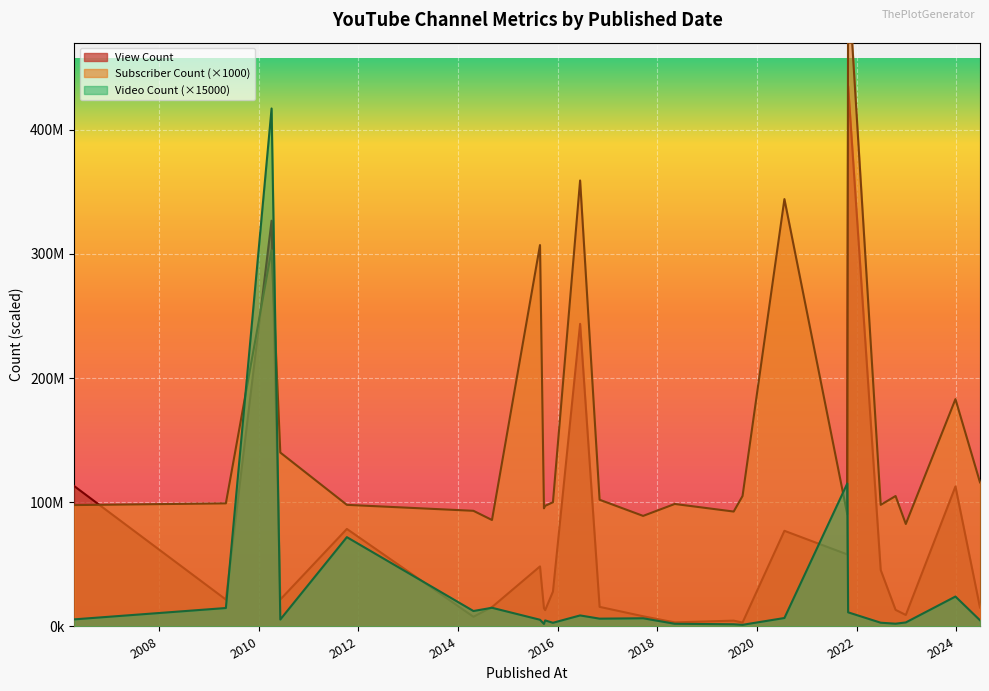

Is the value of Video Count at 2015-11-28 greater than the value of View Count at 2015-09-23?

No